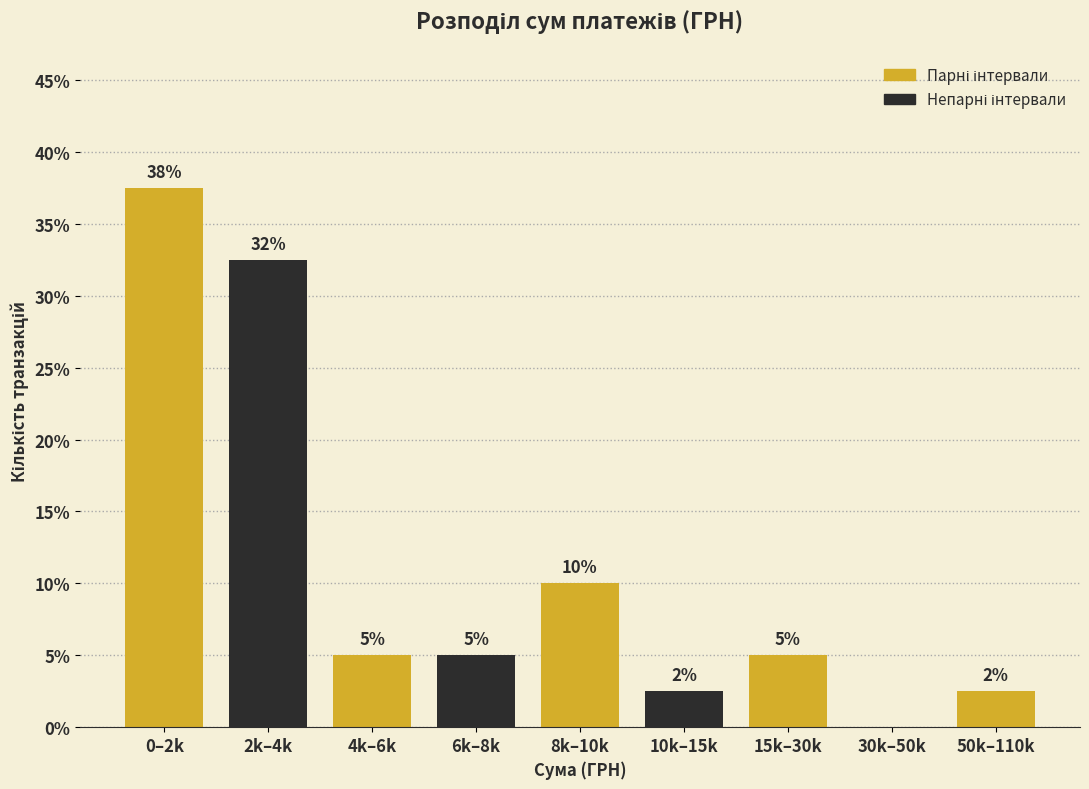

Which label corresponds to the largest value in the chart?

0–2k